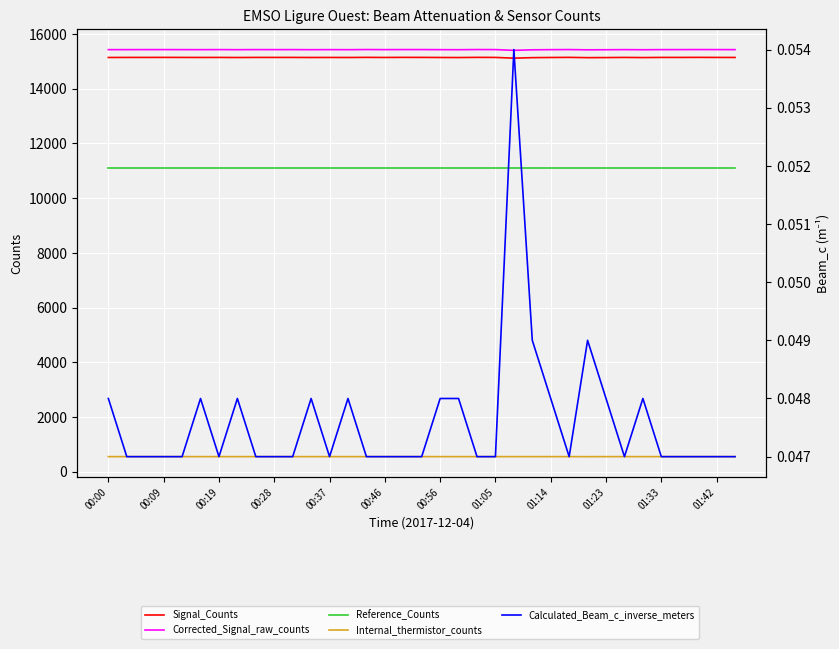

Where does the Signal_Counts series first go above 15147?

00:09